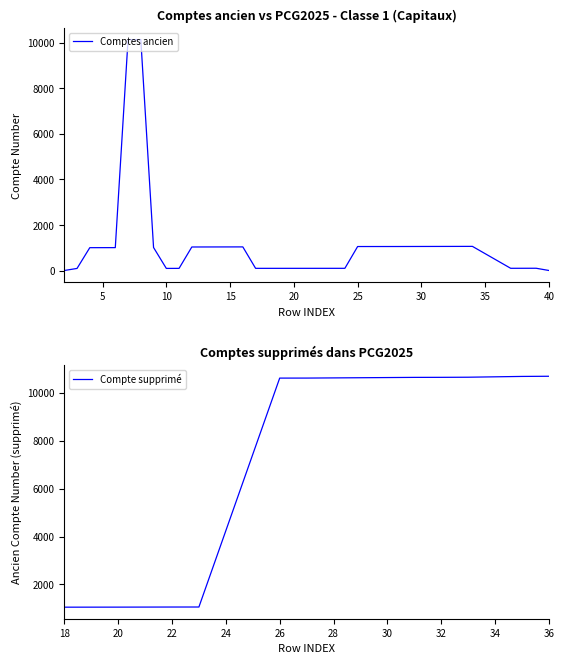

Is it true that the value at 38 is 108?

True